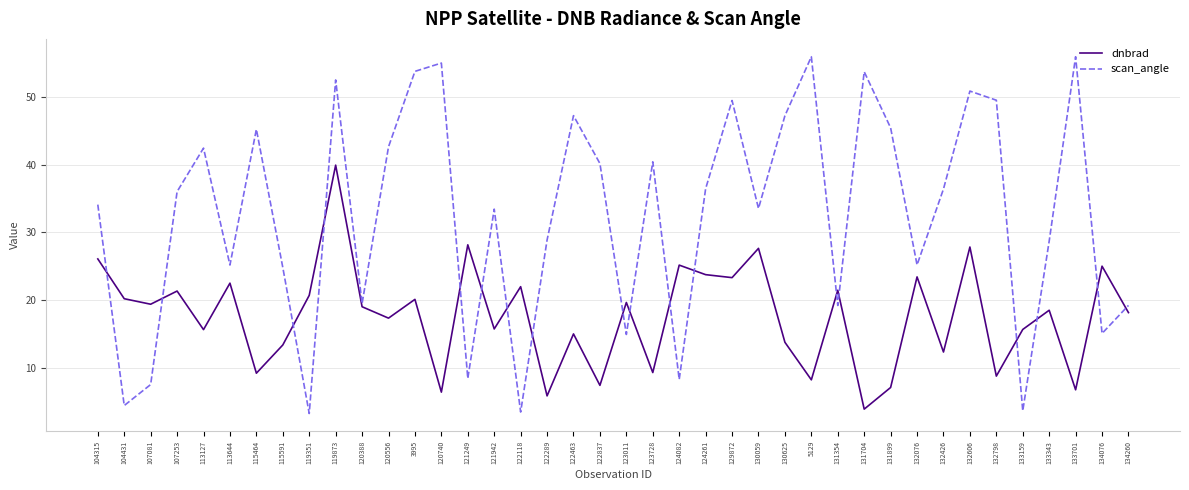

What is the total value across all series at 121249?

36.6